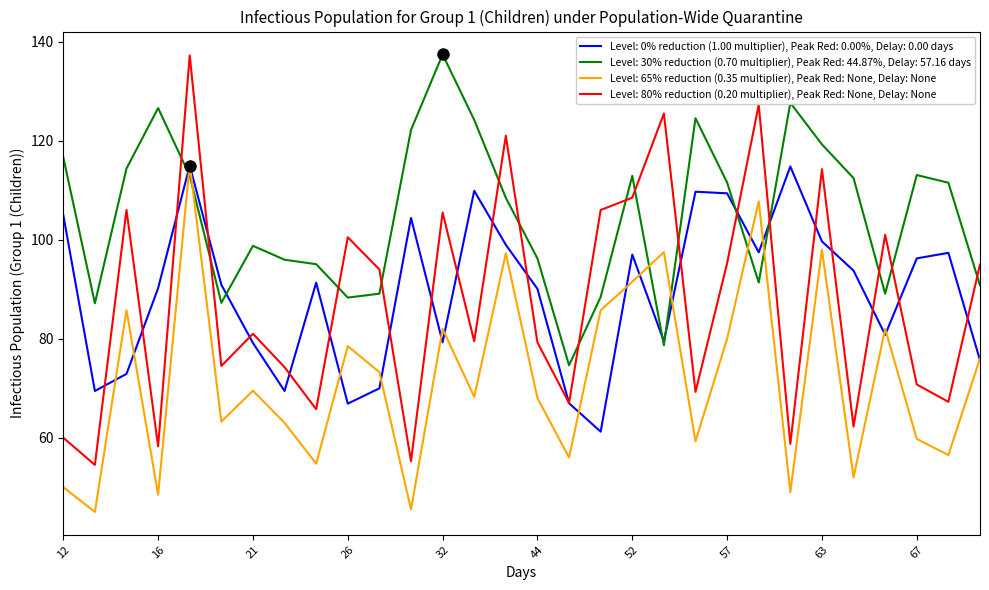

Which series has the widest spread of values?

Level: 80% reduction (0.20 multiplier), Peak Red: None, Delay: None